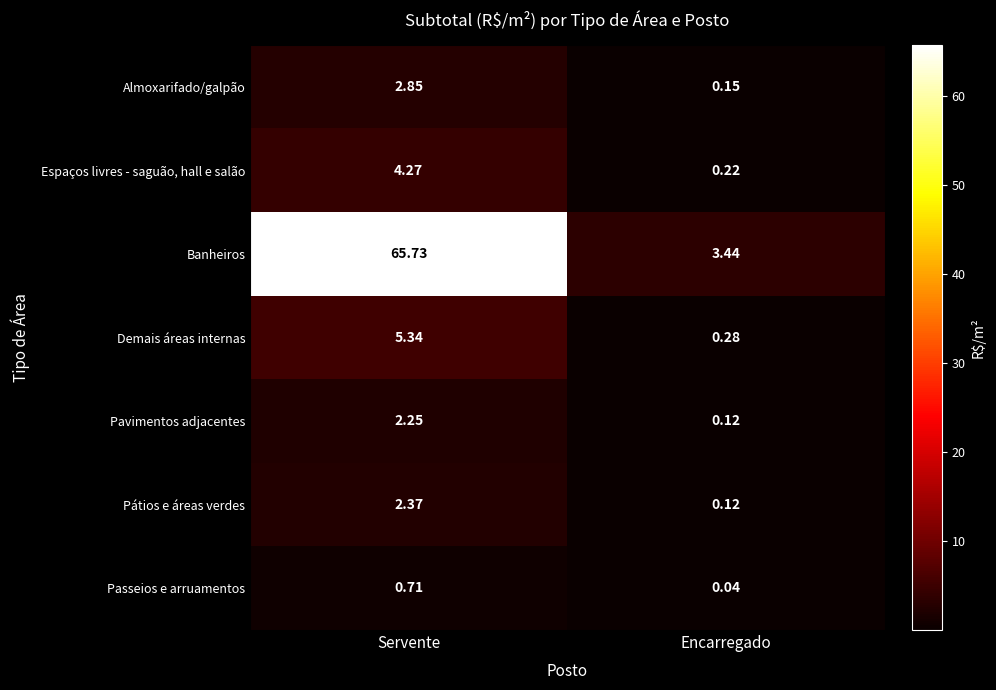

List the series in order of their peak value, lowest first.

Passeios e arruamentos, Pavimentos adjacentes, Pátios e áreas verdes, Almoxarifado/galpão, Espaços livres - saguão, hall e salão, Demais áreas internas, Banheiros